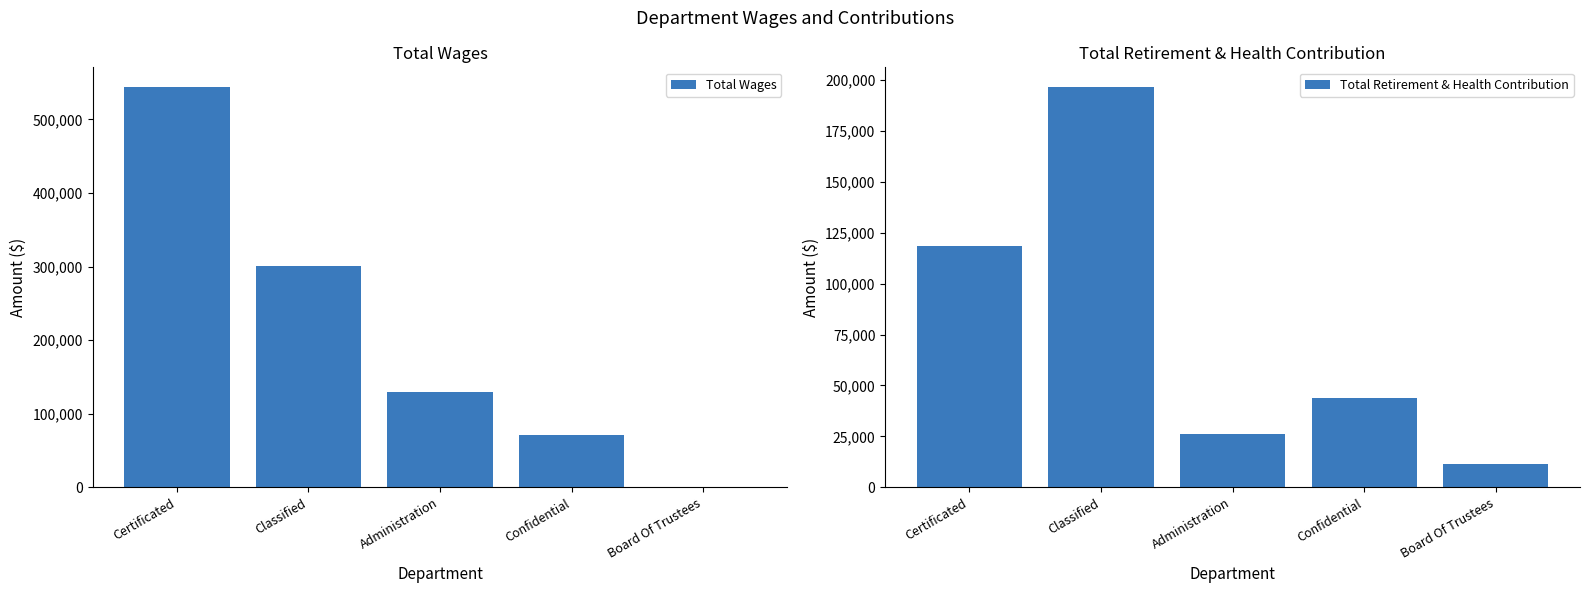

What is the average value of the Total Wages series?

209003